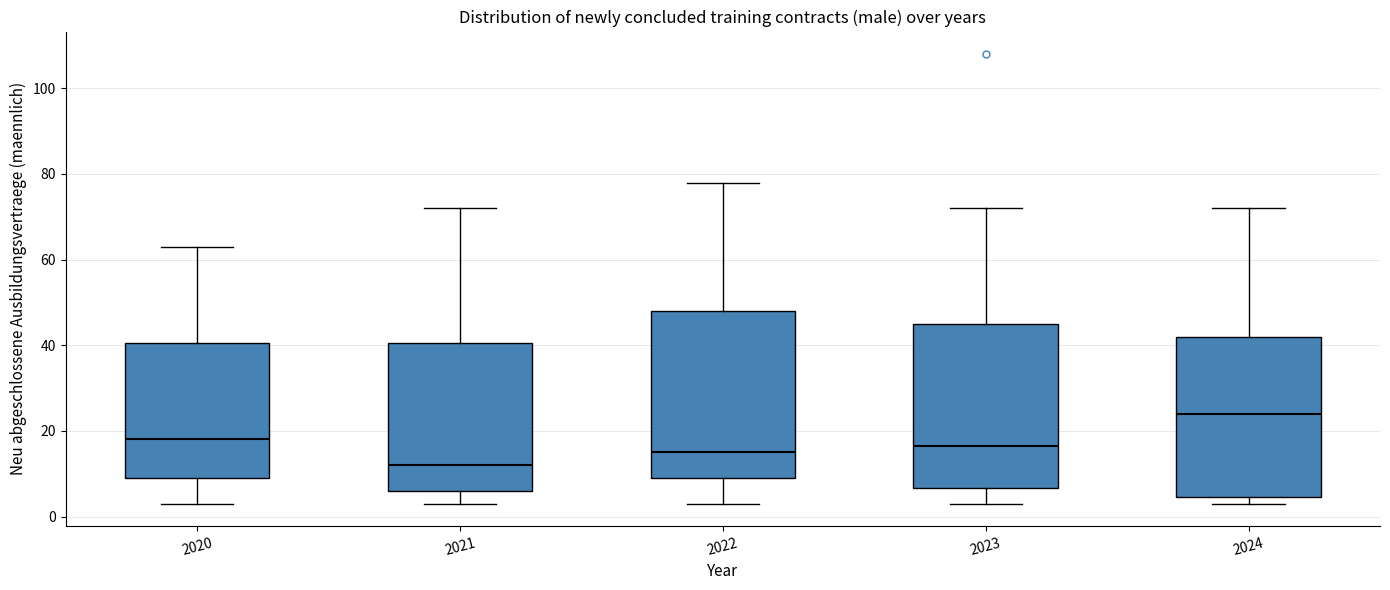

Reading left to right, read every box against the y-axis: the position of its median line, the range the box covers, and the ends of its whiskers. The values are not printed on the chart, so give them approximately, as read against the axis.

2020: median 18, box 10 to 40, whiskers 4 to 64
2021: median 12, box 6 to 40, whiskers 4 to 72
2022: median 16, box 10 to 48, whiskers 4 to 78
2023: median 16, box 6 to 46, whiskers 4 to 72
2024: median 24, box 4 to 42, whiskers 4 (just below the box's lower edge) to 72